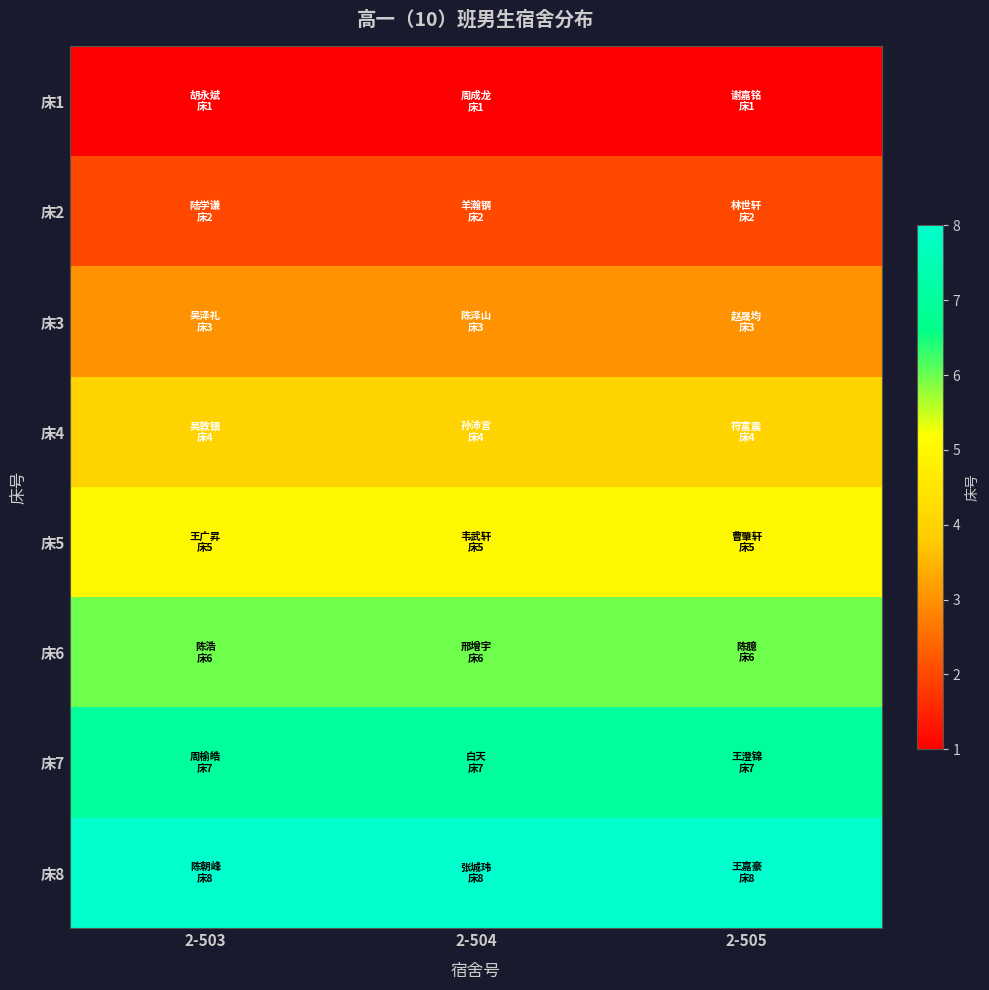

Reading right to left, what are all the values shown in this chart?

床1: 2-505=1	2-504=1	2-503=1
床2: 2-505=2	2-504=2	2-503=2
床3: 2-505=3	2-504=3	2-503=3
床4: 2-505=4	2-504=4	2-503=4
床5: 2-505=5	2-504=5	2-503=5
床6: 2-505=6	2-504=6	2-503=6
床7: 2-505=7	2-504=7	2-503=7
床8: 2-505=8	2-504=8	2-503=8